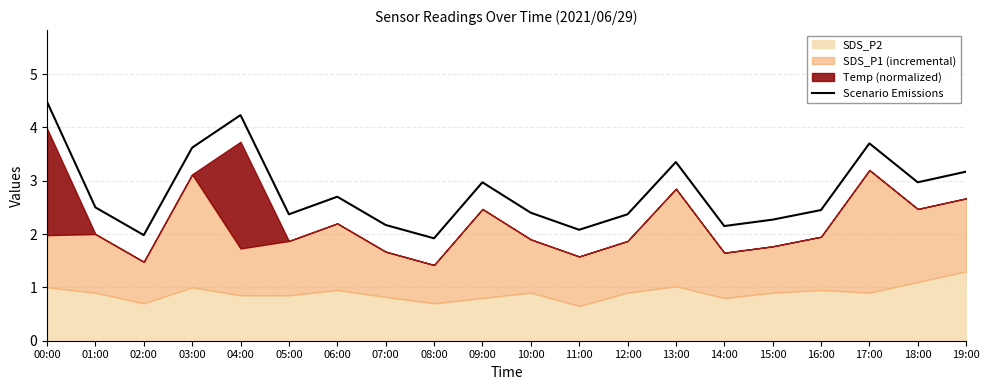

Where is the first local minimum?

02:00